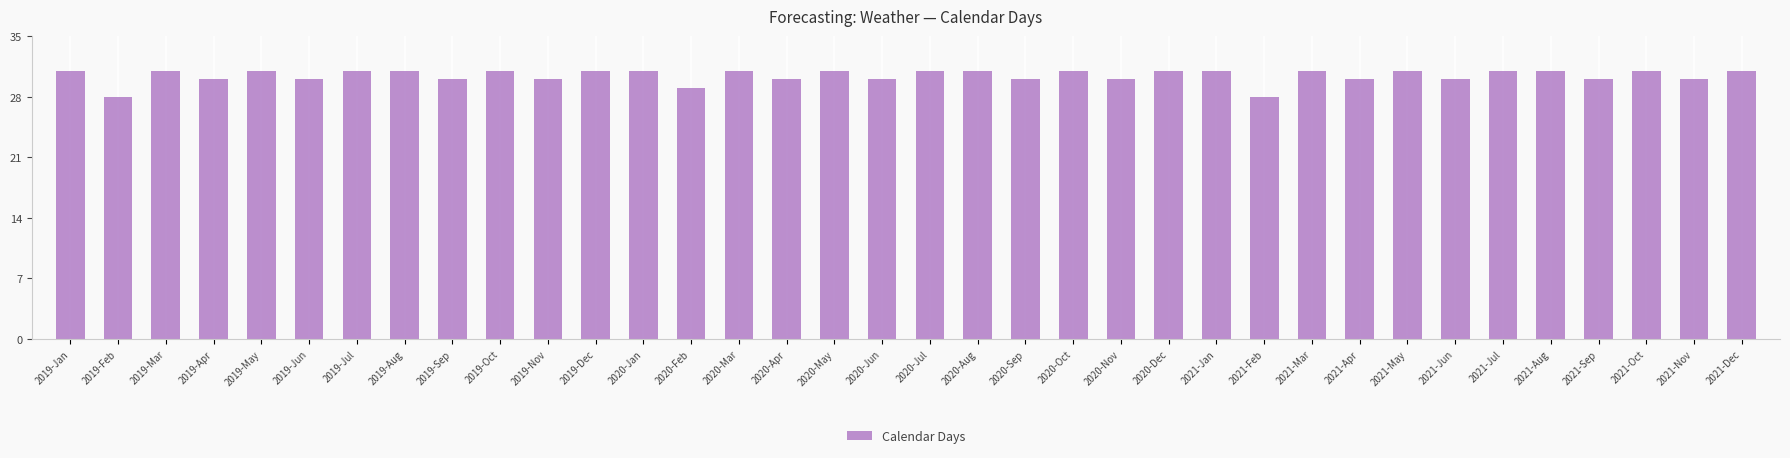

What is the maximum value shown in the chart?

31